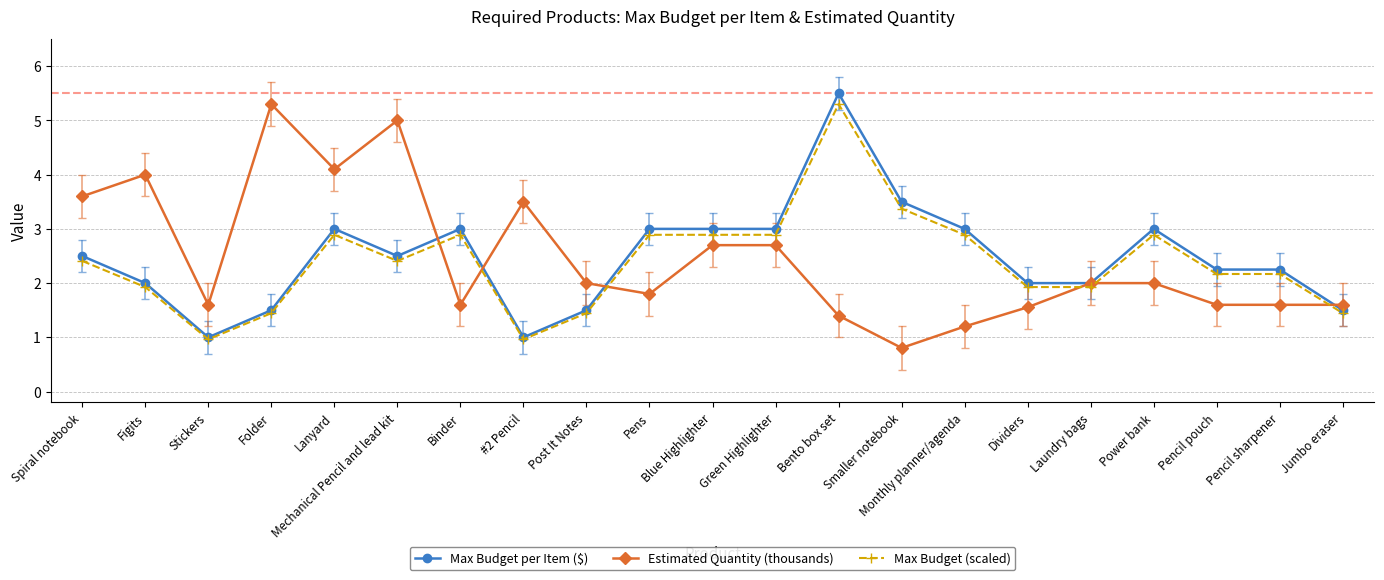

What value does the Max Budget (scaled) series have at Monthly planner/agenda?

2.9